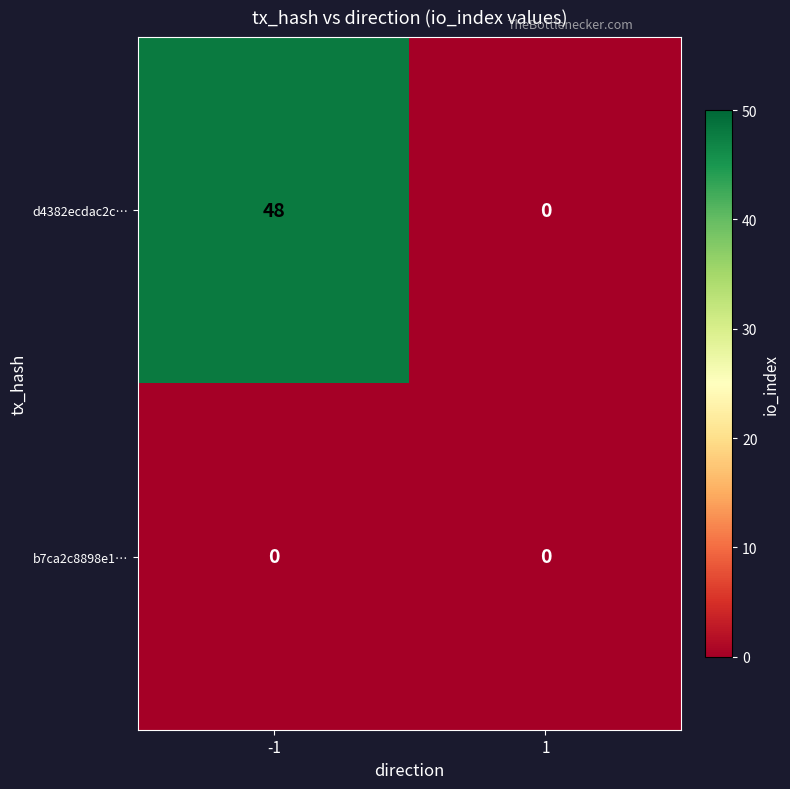

Rank the series by their average value, from lowest to highest.

b7ca2c8898e1…, d4382ecdac2c…